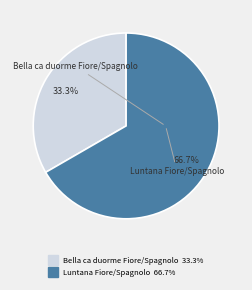

What is the ratio of the value at Bella ca duorme Fiore/Spagnolo to the value at Luntana Fiore/Spagnolo?

0.5